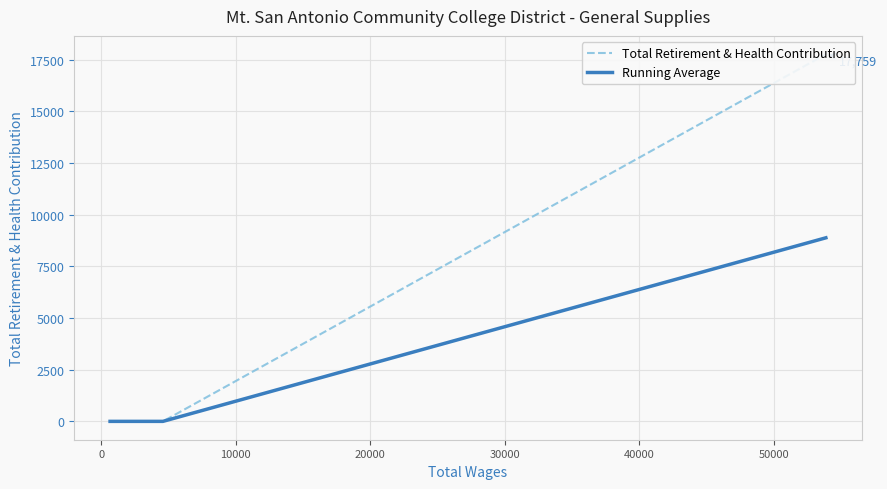

What position from the left is 10000?

3